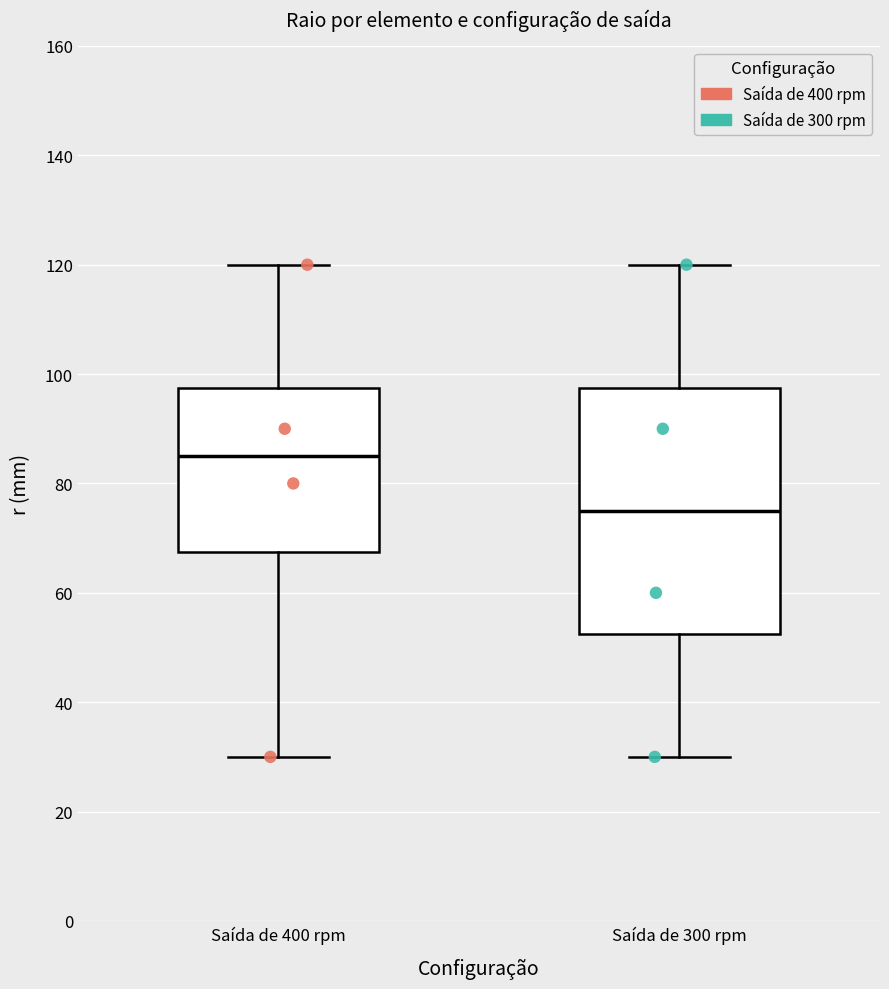

Which box has the highest median line?

Saída de 400 rpm